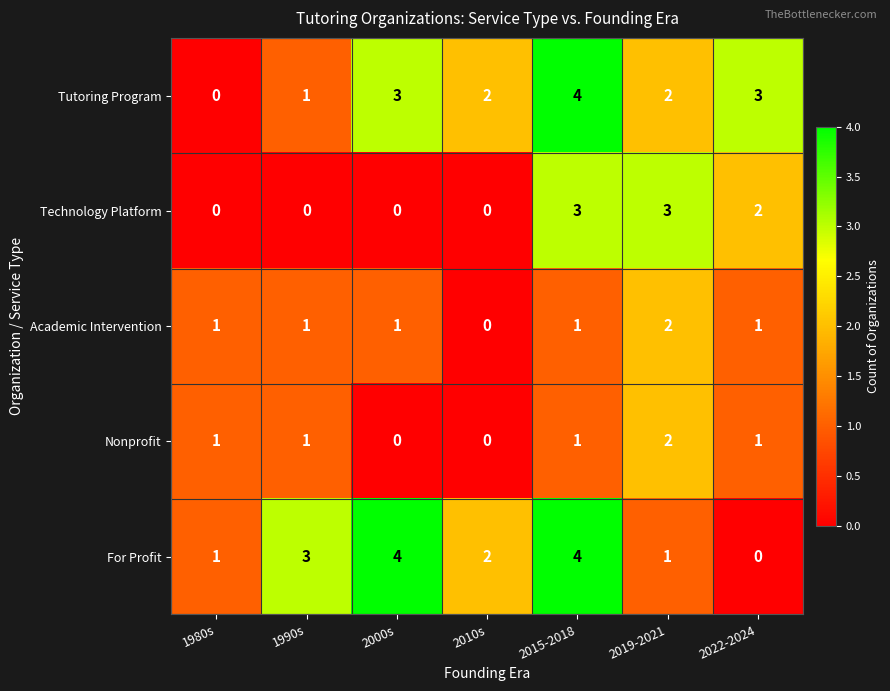

At which category is the sum across all series the highest?

2015-2018